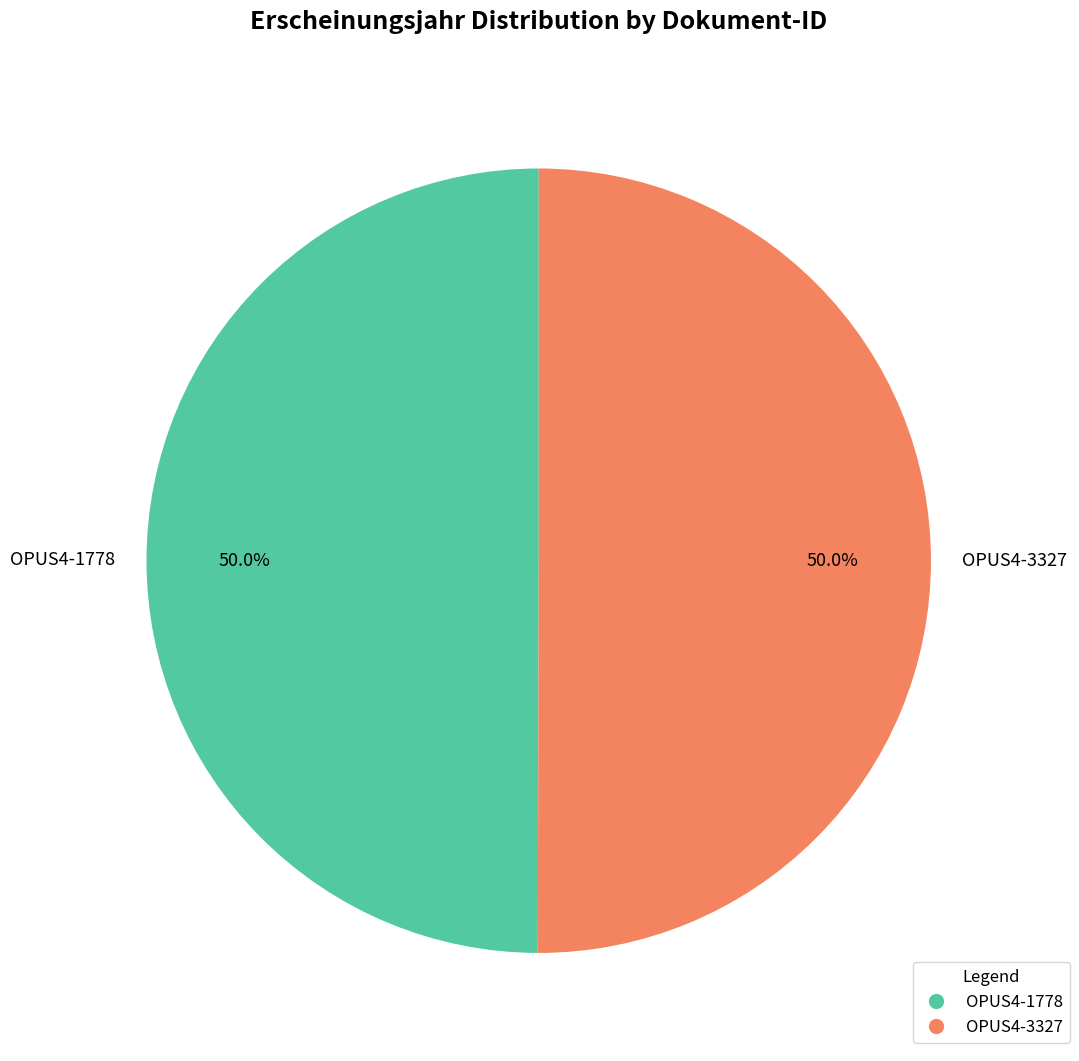

What is the ratio of the value at OPUS4-3327 to the value at OPUS4-1778?

1.0